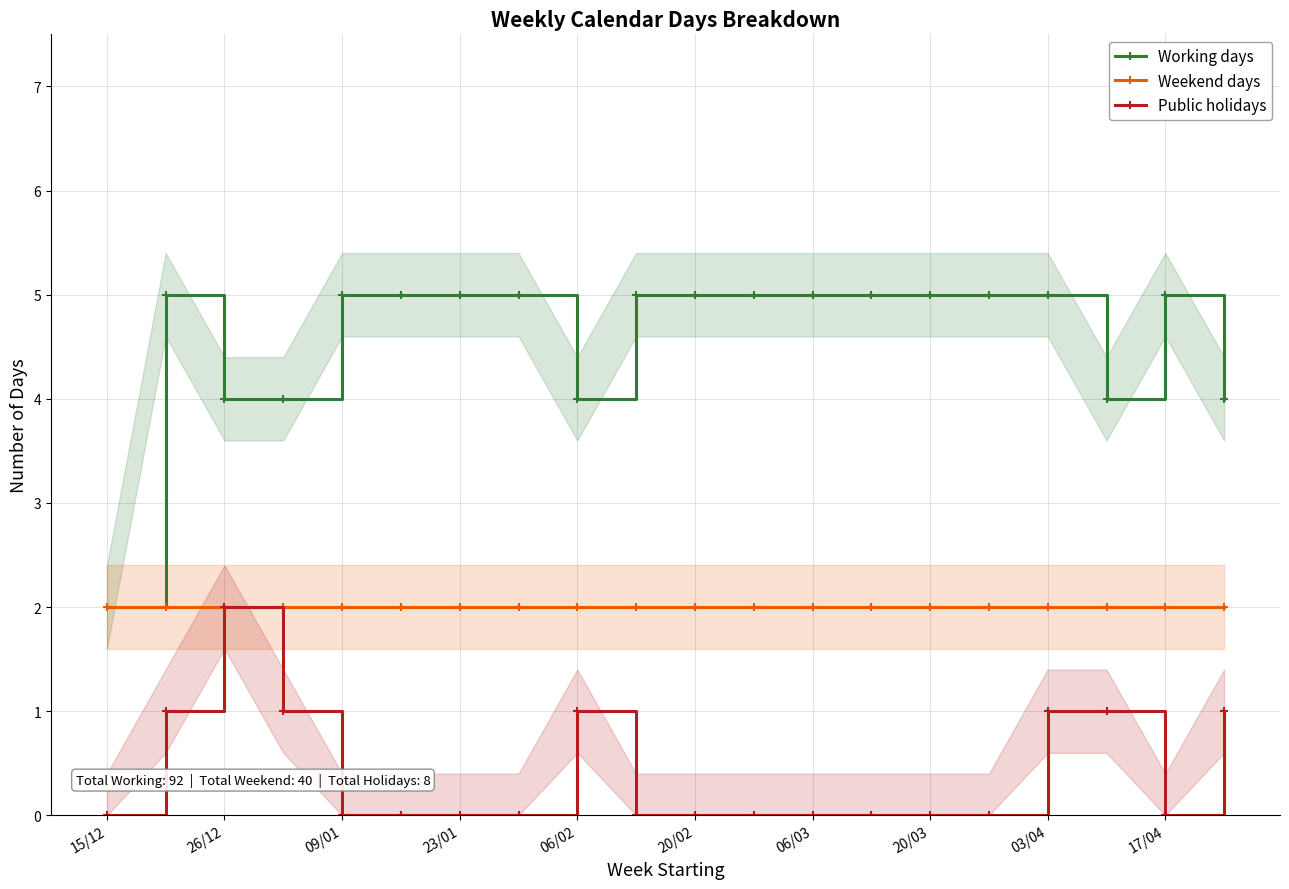

Which series has the largest total across all categories?

Working days